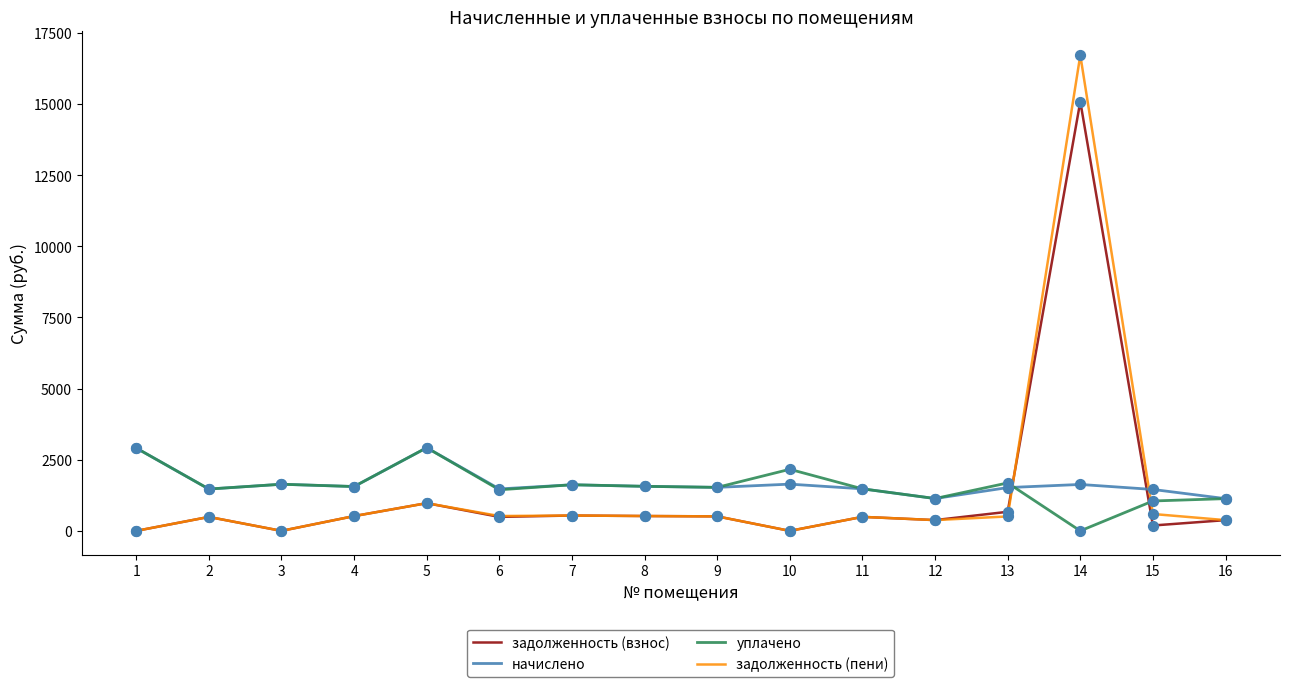

What is the total value across all series at 14?

33433.2